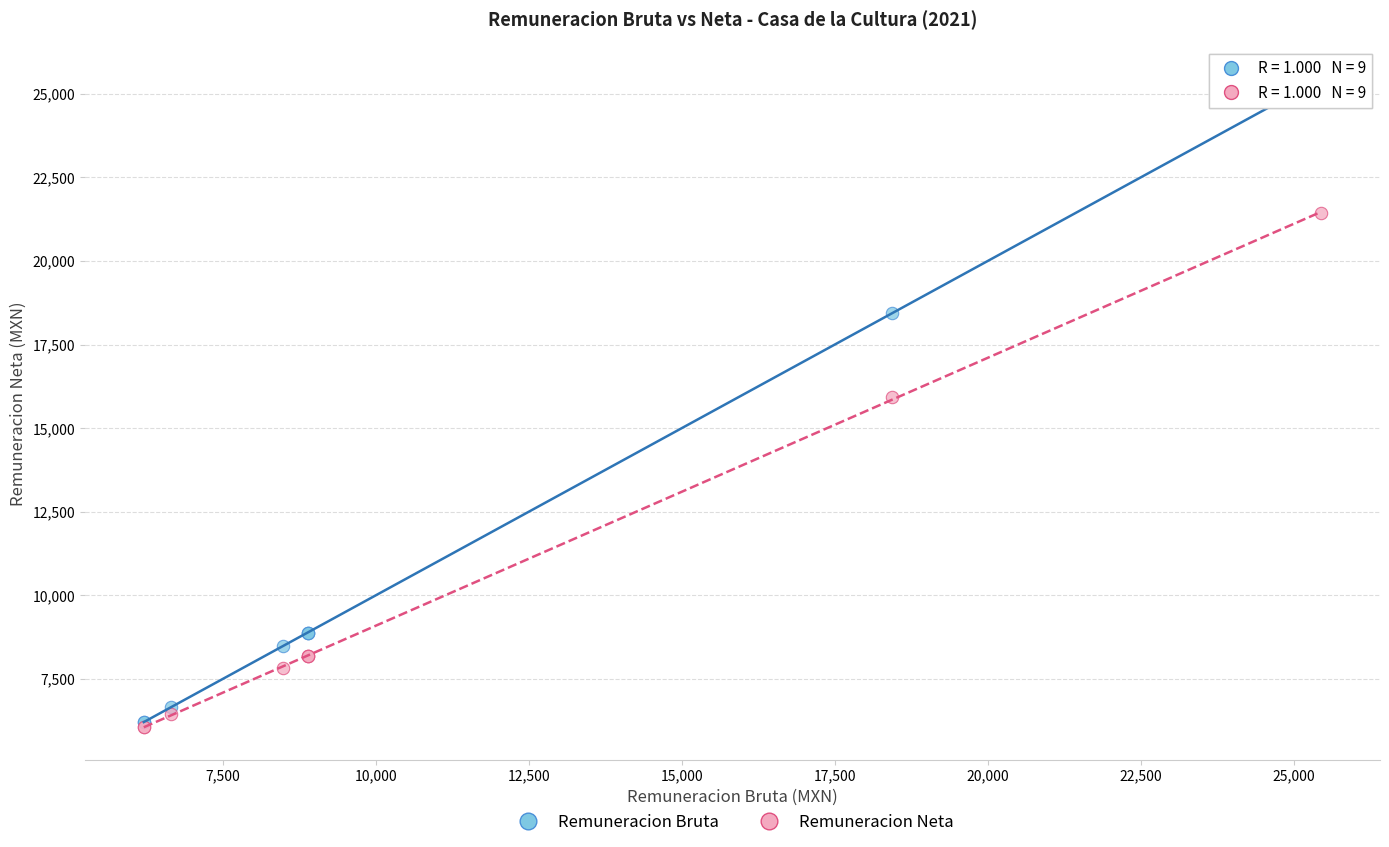

In the Remuneracion Neta series, what Y value is closest to 13744?

15924